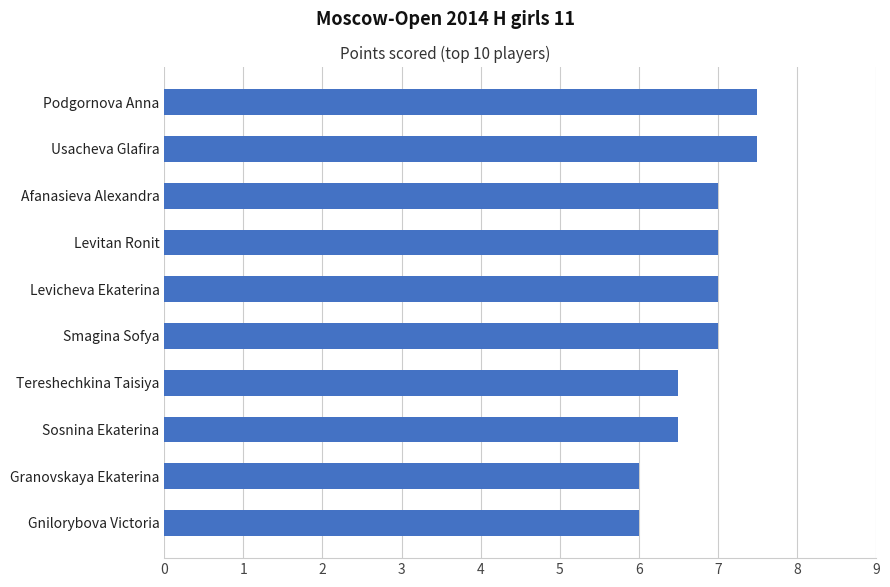

What is the ratio of the value at Sosnina Ekaterina to the value at Usacheva Glafira?

0.9